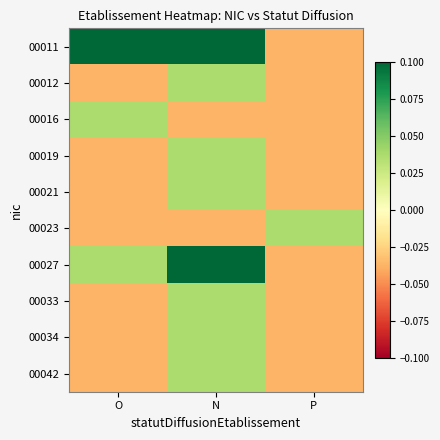

At which category is the sum across all series the highest?

N